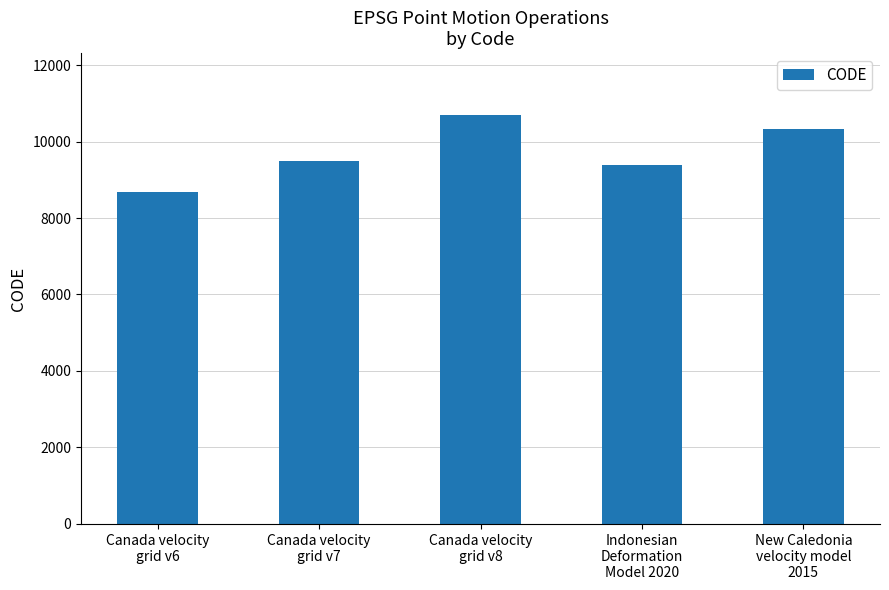

True or false: the data shows 8676 at Canada velocity
grid v6.

True